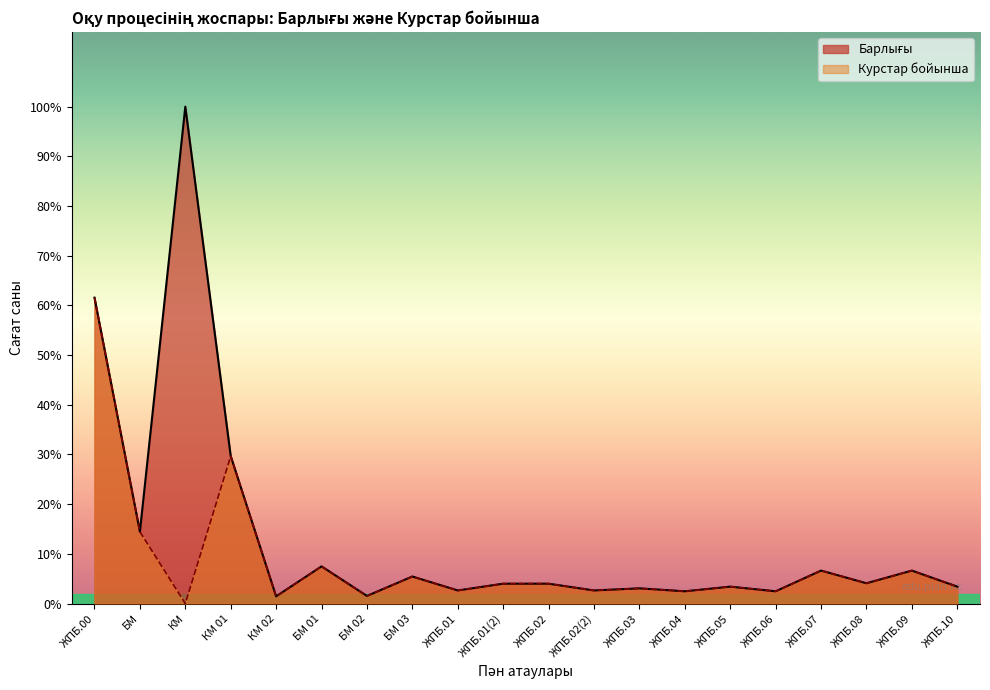

At which category is the sum across all series the highest?

ЖПБ.00